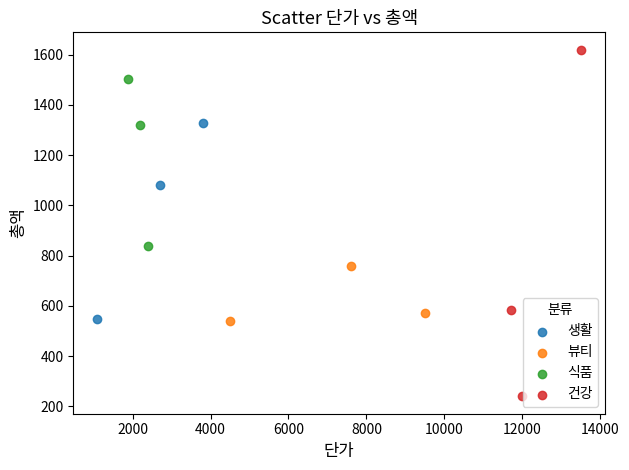

What are all the series names shown in the legend?

생활, 뷰티, 식품, 건강